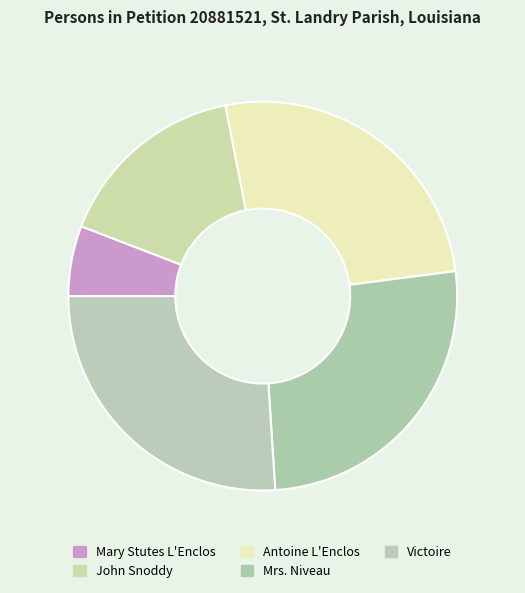

Does Mary Stutes L'Enclos account for over 50% of the chart?

No